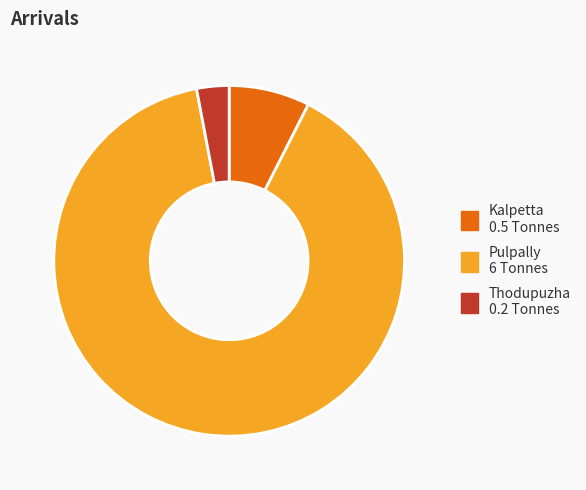

Is the sum of Pulpally and Kalpetta greater than half?

Yes